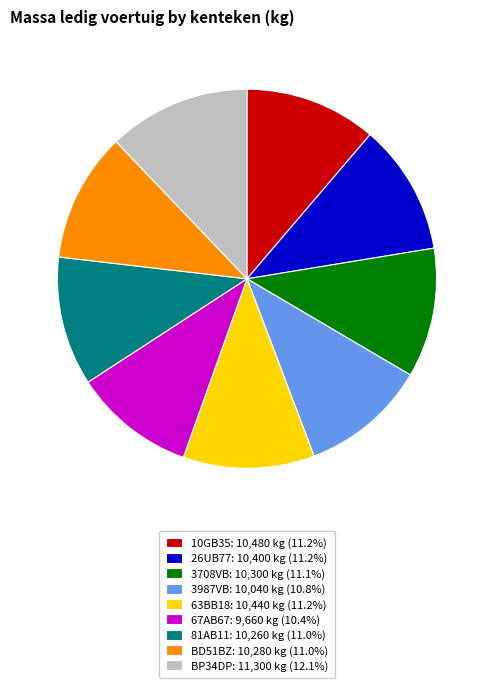

What is the largest slice in the pie chart?

BP34DP